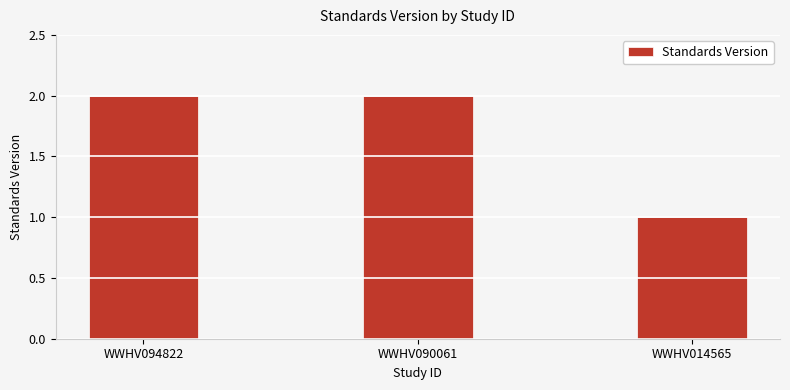

Approximately how many times larger is the value at WWHV094822 compared to WWHV014565?

2.0